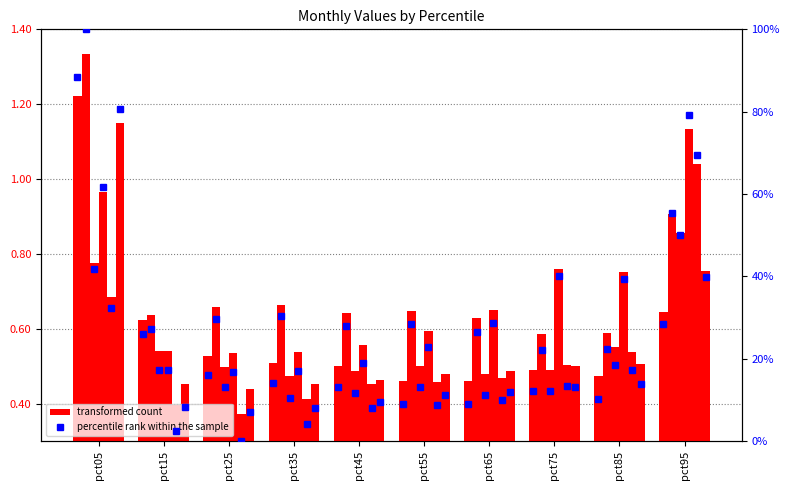

The value of Jun at pct25 is 0.1. True or false?

False